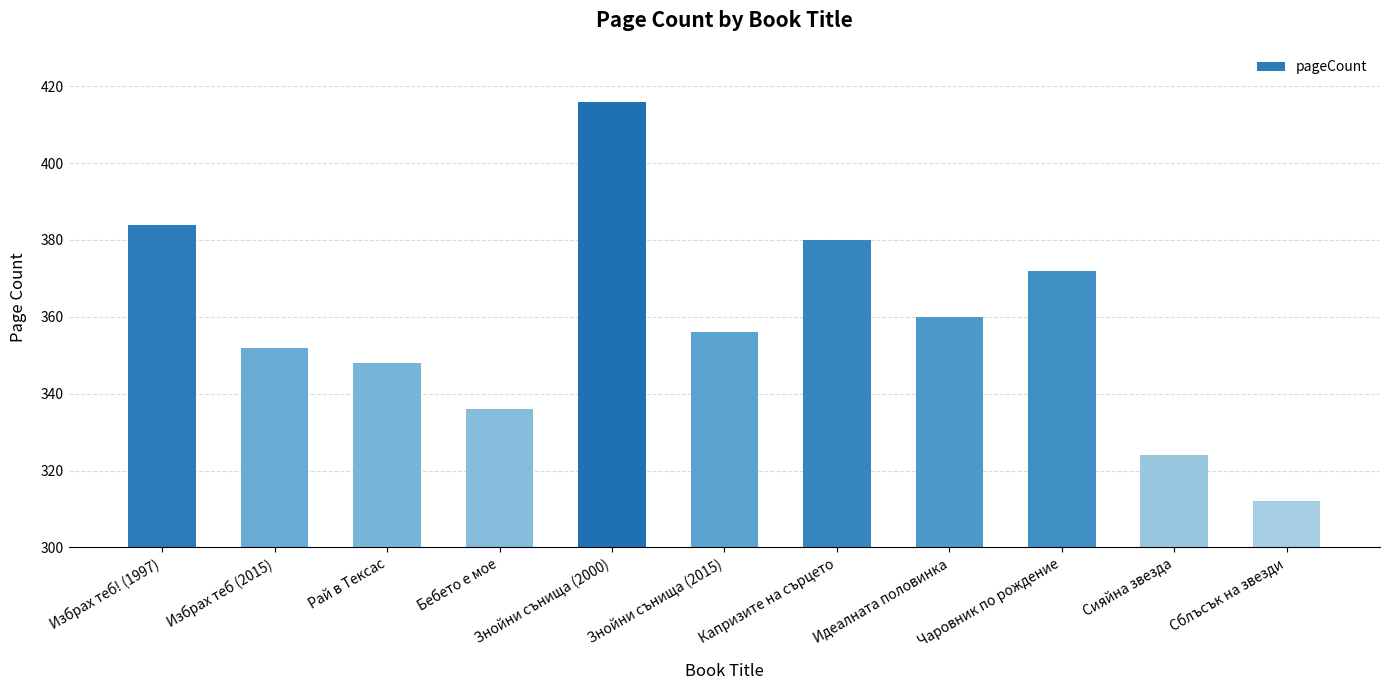

Rank the categories by value from lowest to highest.

Сблъсък на звезди, Сияйна звезда, Бебето е мое, Рай в Тексас, Избрах теб (2015), Знойни сънища (2015), Идеалната половинка, Чаровник по рождение, Капризите на сърцето, Избрах теб! (1997), Знойни сънища (2000)